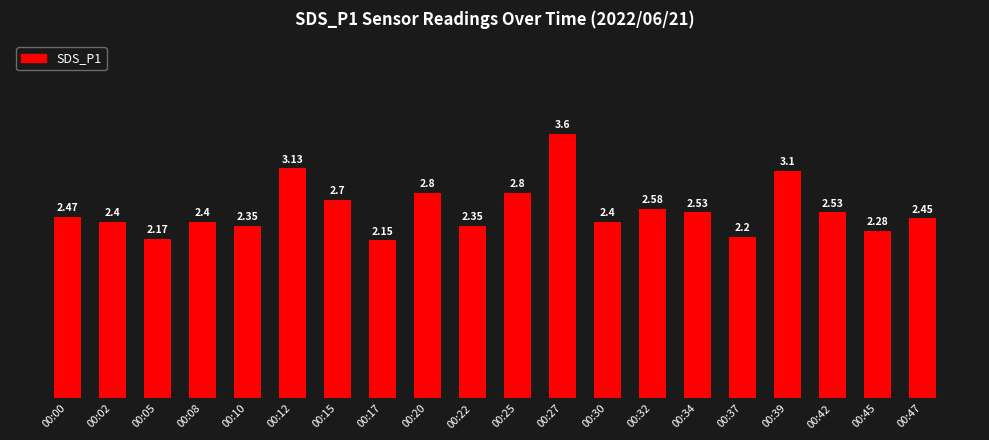

What is the sum of all values?

51.4